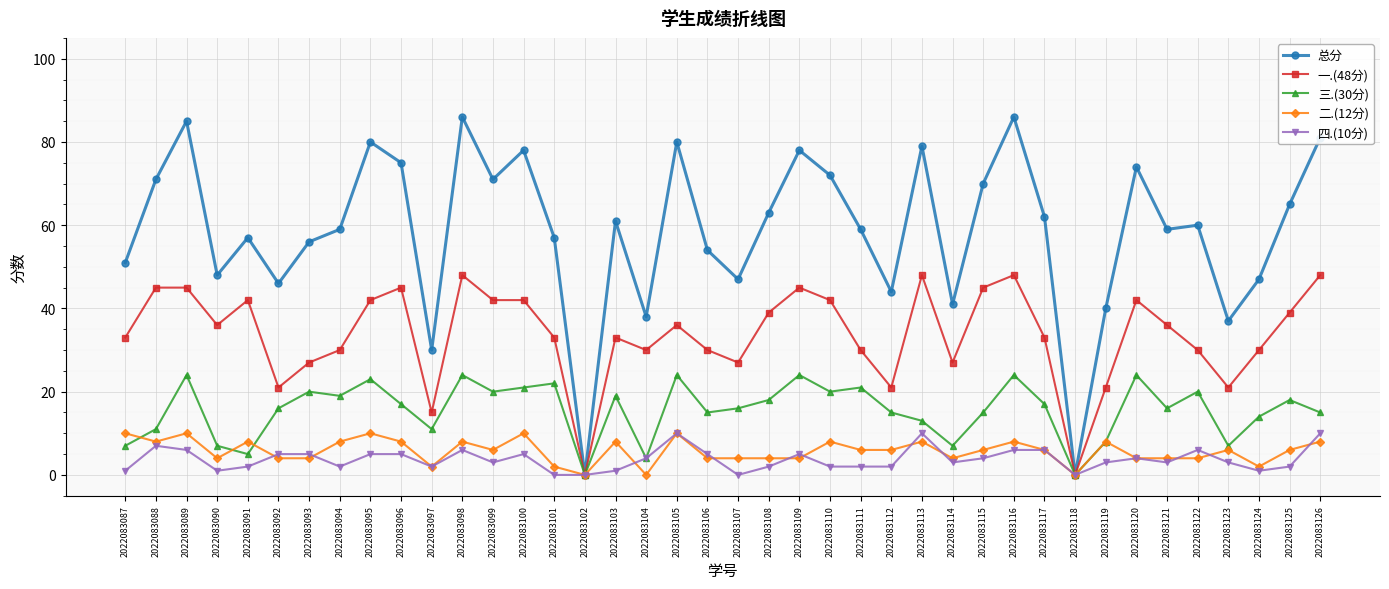

What is the average value of the 三.(30分) series?

16